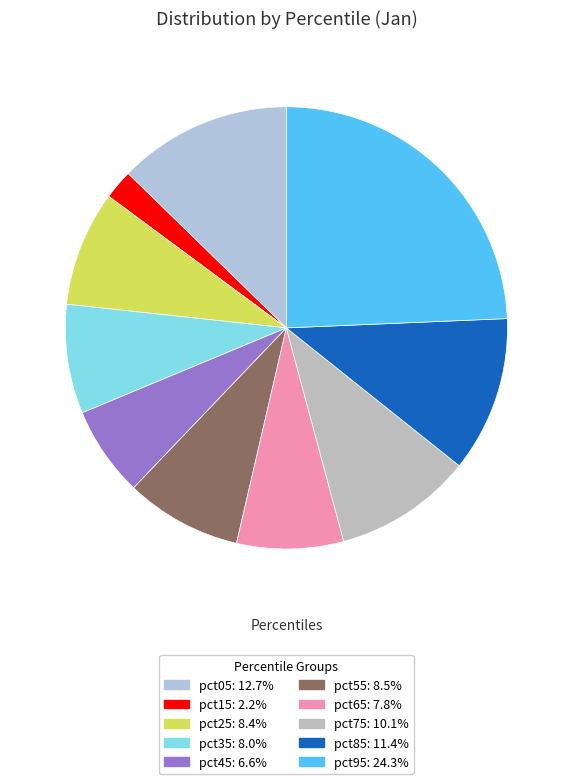

To the nearest percent, what percentage of the pie is pct35?

8%